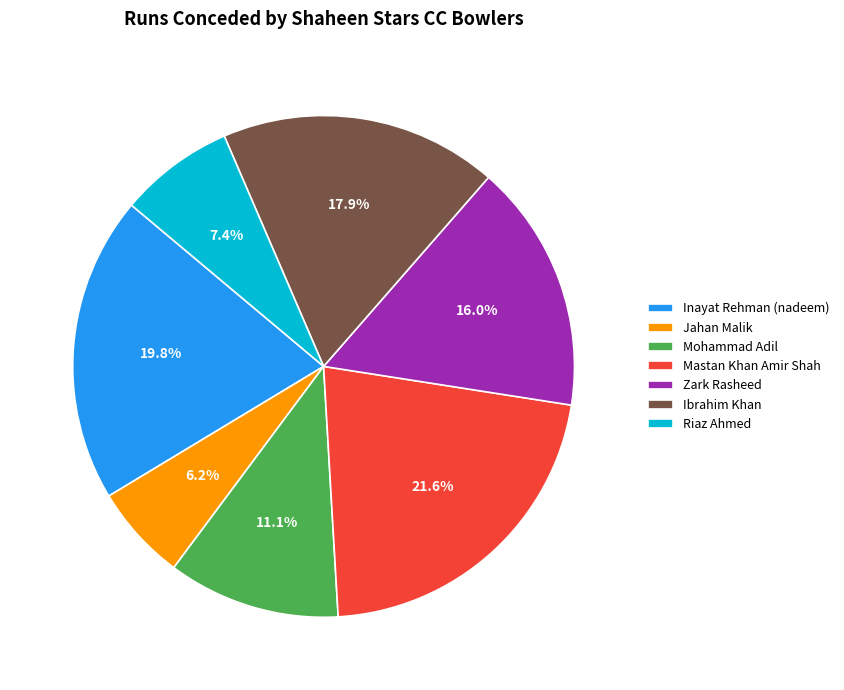

What percentage is the Inayat Rehman (nadeem) slice, to the nearest percent?

20%